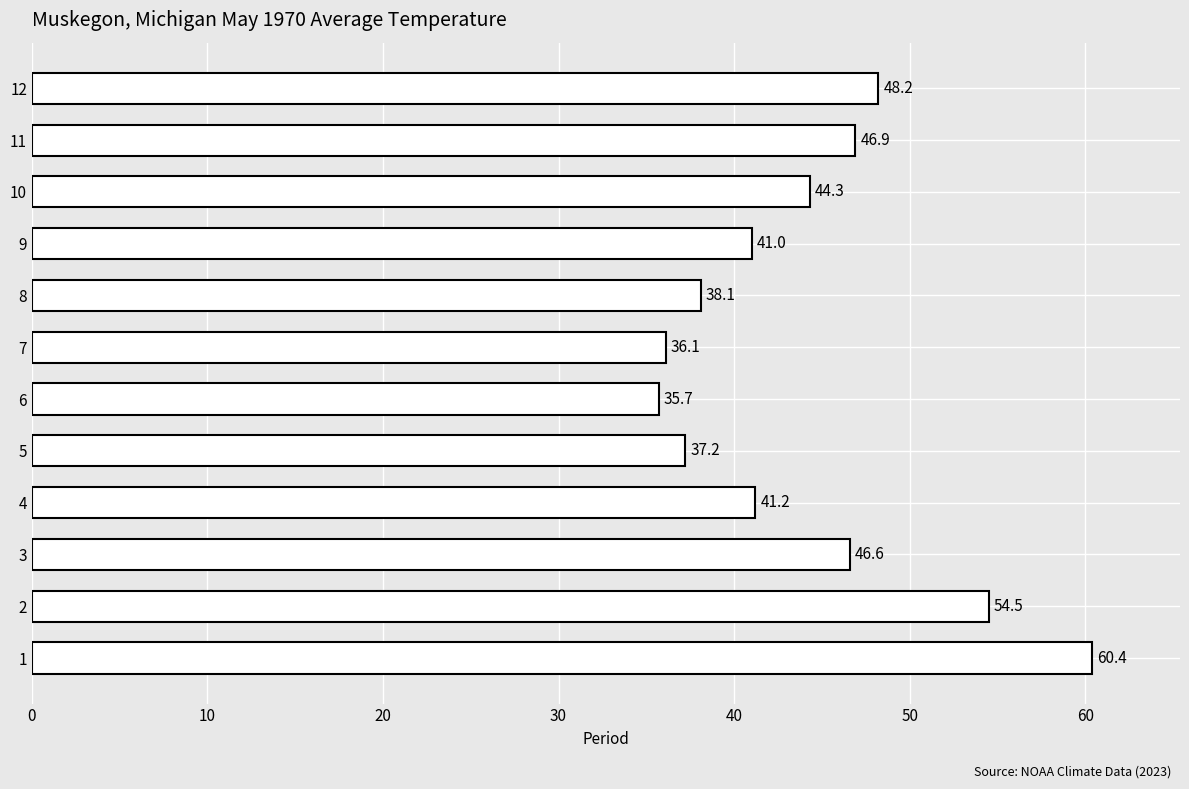

What is the average value?

44.2